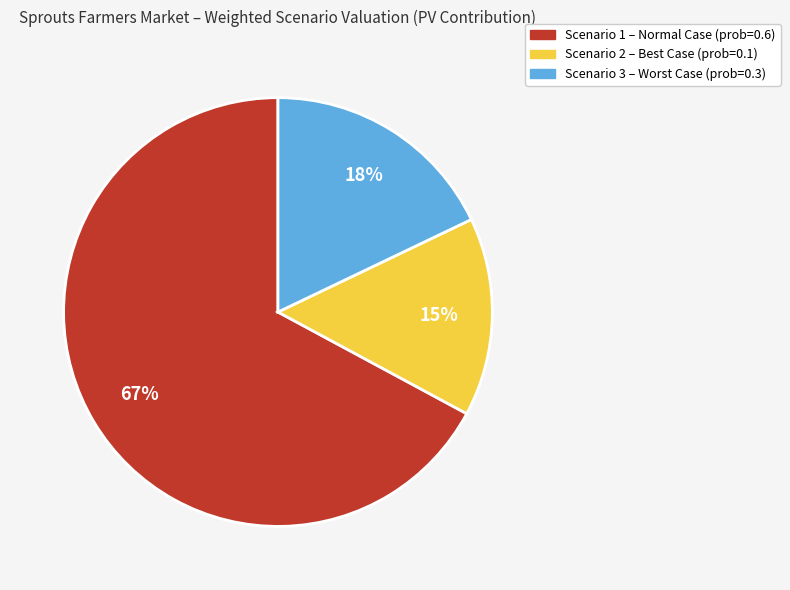

Is there a majority slice in this chart?

Yes